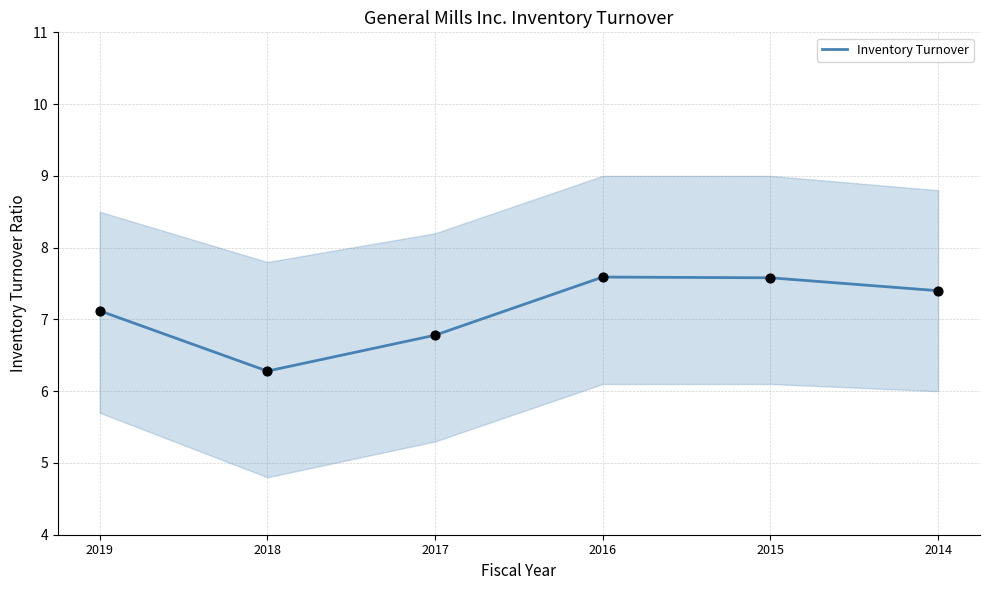

Which has a higher value, 2014 or 2019?

2014